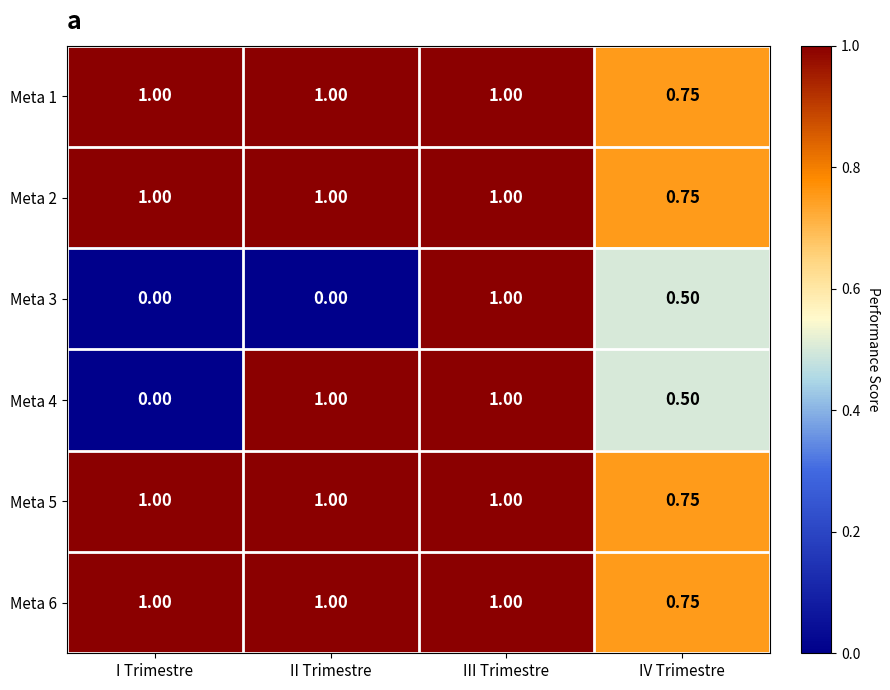

At which label is Meta 1 closest to 0?

IV Trimestre